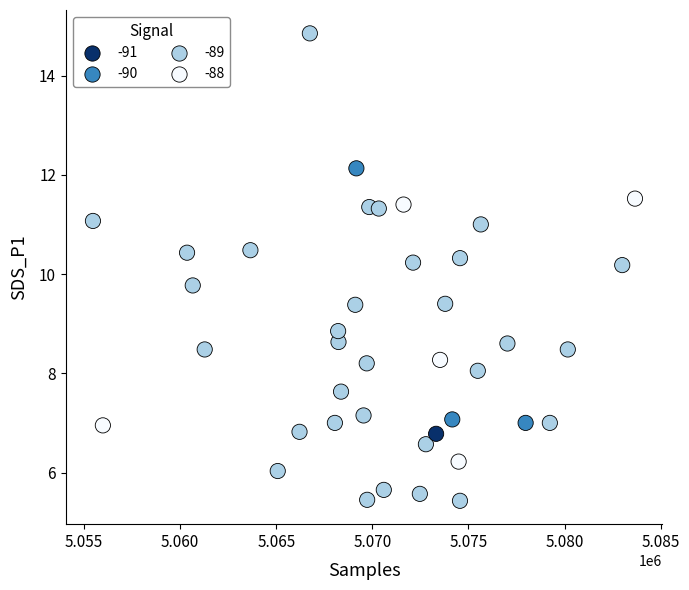

What is the range of Y values (max minus min)?

9.4